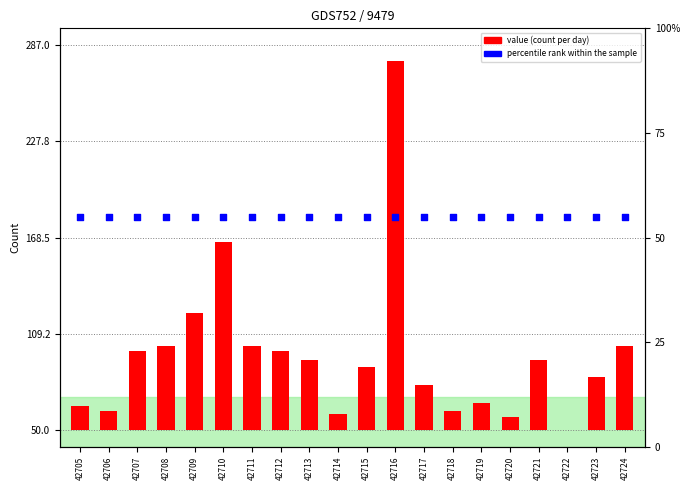

At which category is the sum across all series the highest?

42716